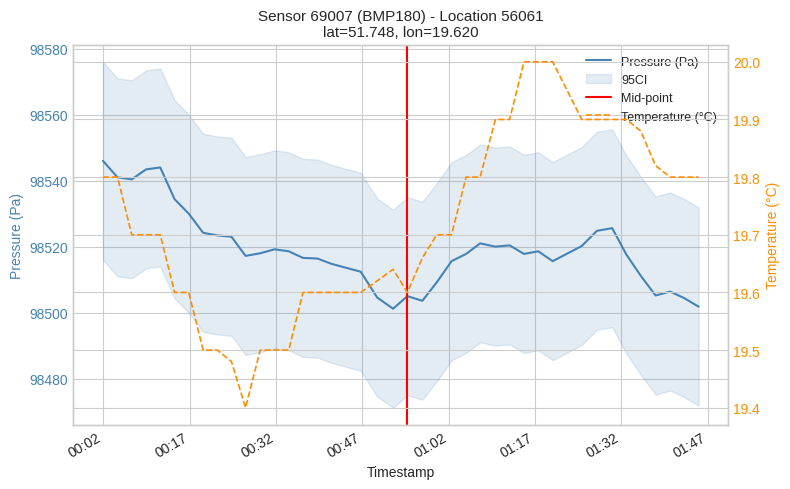

Rank the series by their average value, from highest to lowest.

pressure, temperature